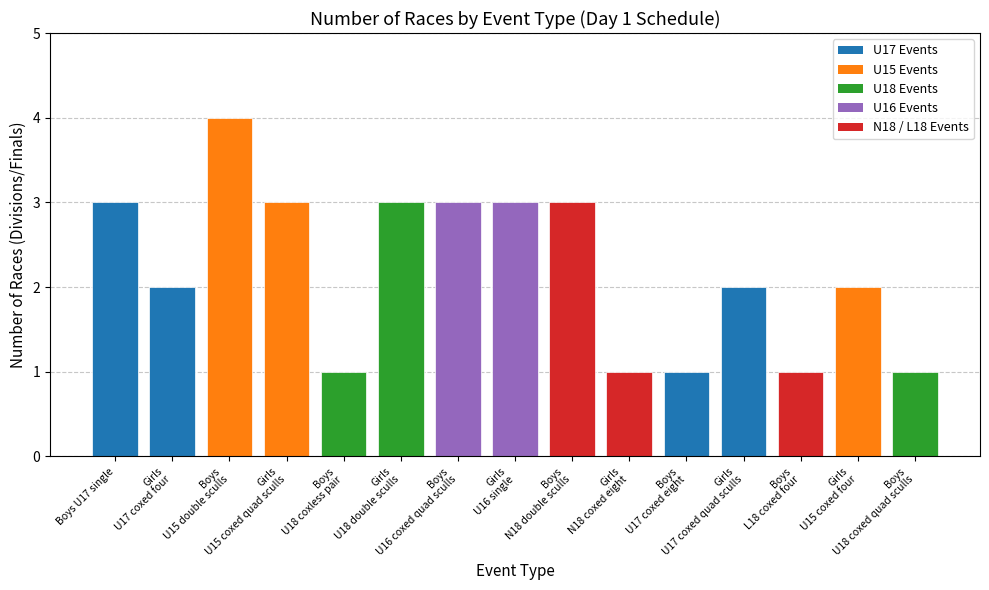

What is the value of the 7th bar from the left?

3